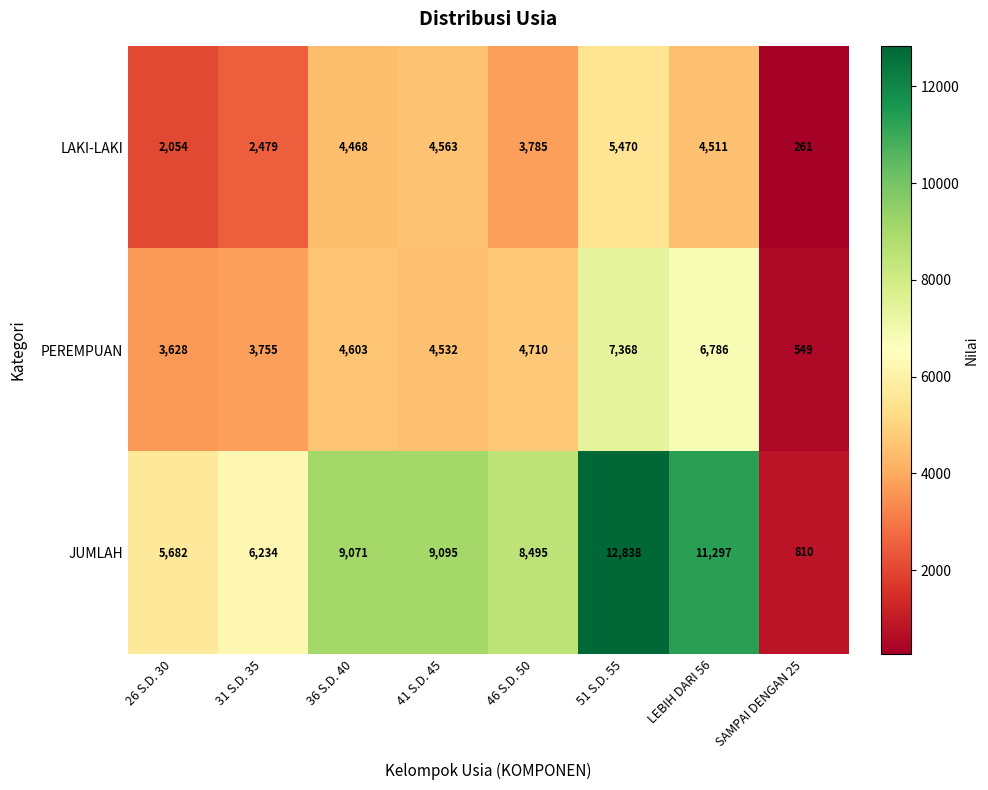

At which category is the sum across all series the highest?

51 S.D. 55